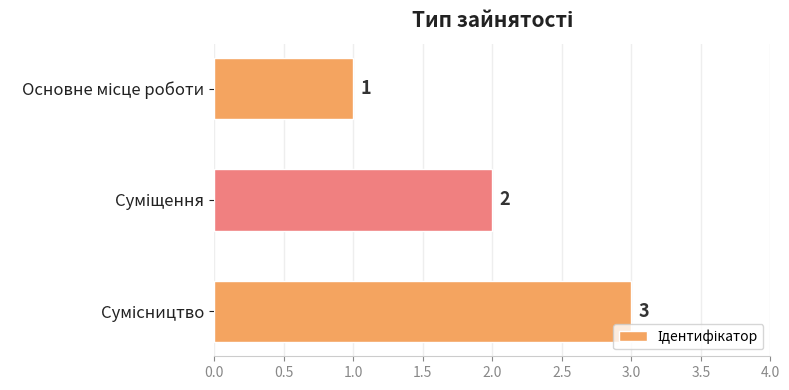

What is the sum of all values?

6